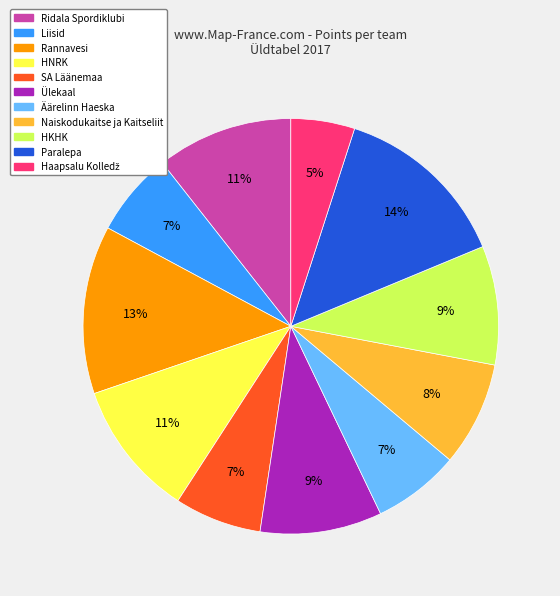

Combined, do Ülekaal and Liisid account for over 50%?

No